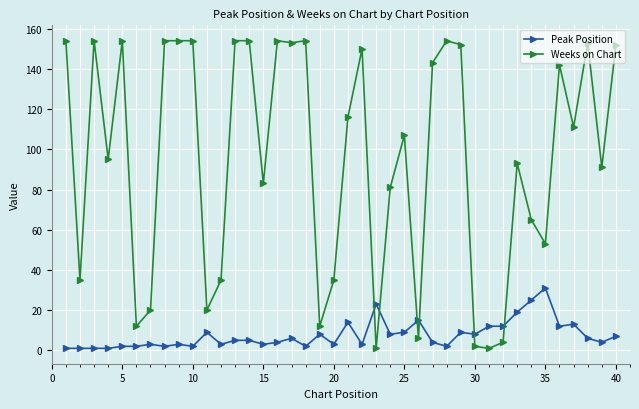

How many intersections are there between Weeks on Chart and Peak Position?

6